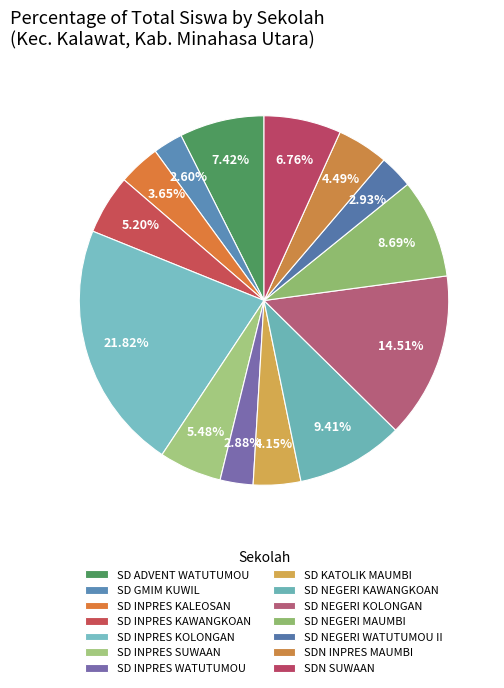

How many slices are in this pie chart?

14